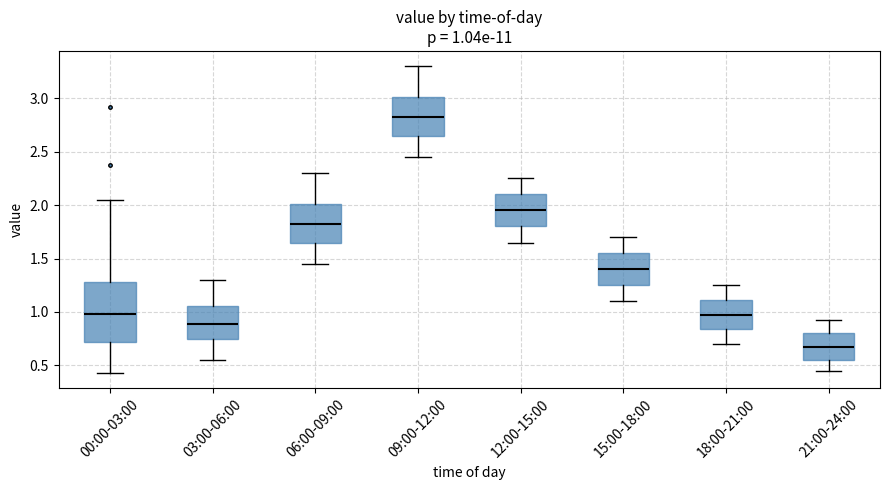

Which box has the highest median line?

09:00-12:00